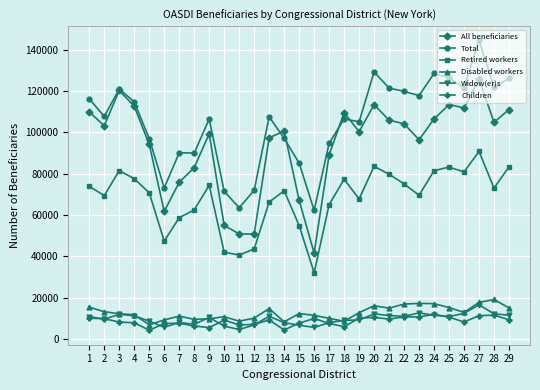

What is the value of the Disabled workers point at the 22nd from the left?

17003